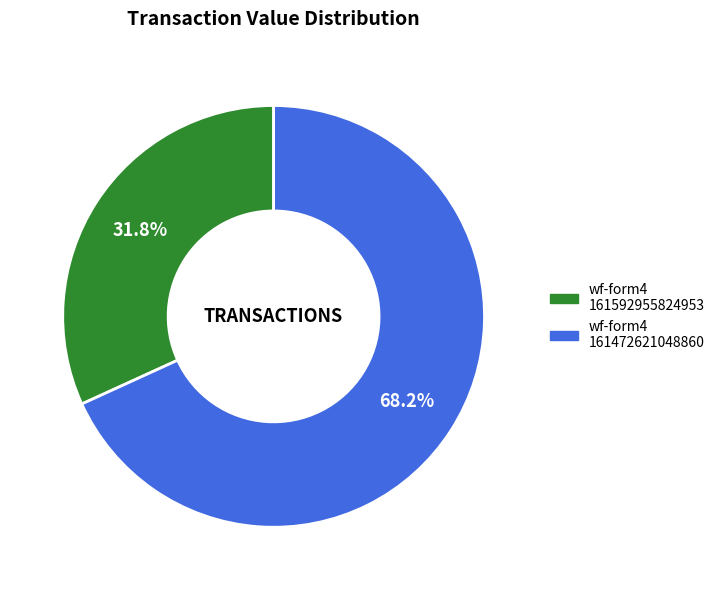

Is there a majority slice in this chart?

Yes